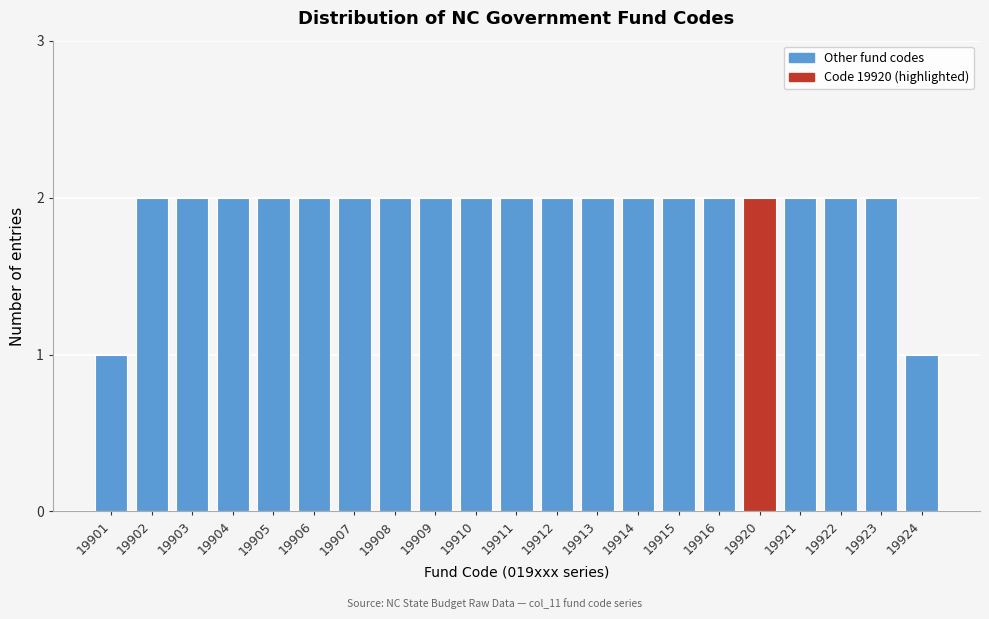

Reading left to right, transcribe all the data shown in this chart.

1	2	2	2	2	2	2	2	2	2	2	2	2	2	2	2	2	2	2	2	1